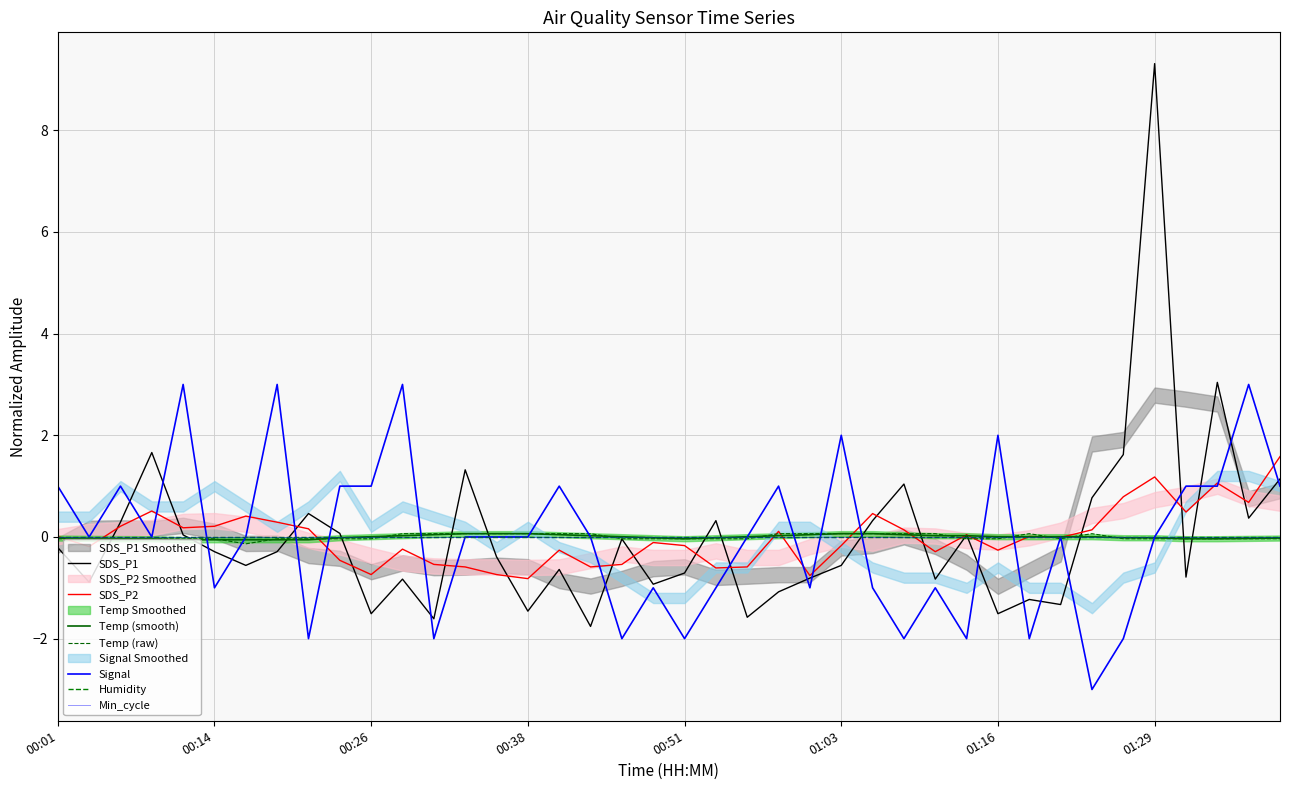

What is the value of the SDS_P1 point at the 13th from the left?

-1.6